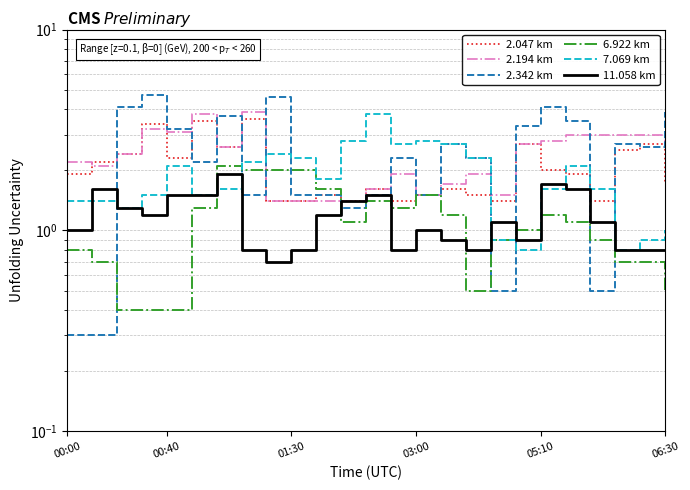

What is the sum of the 2.047 km values at 15 and 10?

3.1